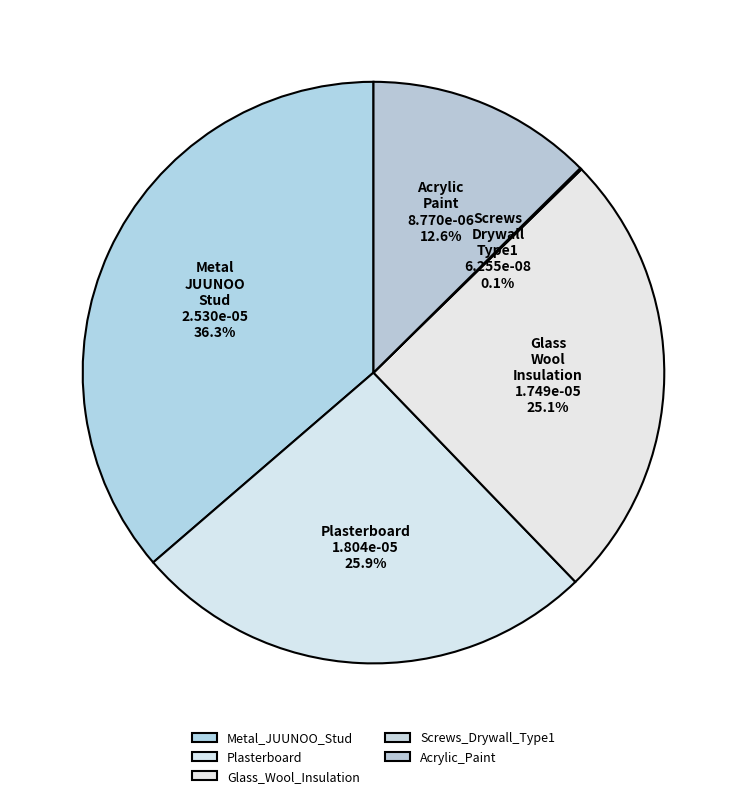

Rank the categories by value from highest to lowest.

Metal_JUUNOO_Stud, Plasterboard, Glass_Wool_Insulation, Acrylic_Paint, Screws_Drywall_Type1